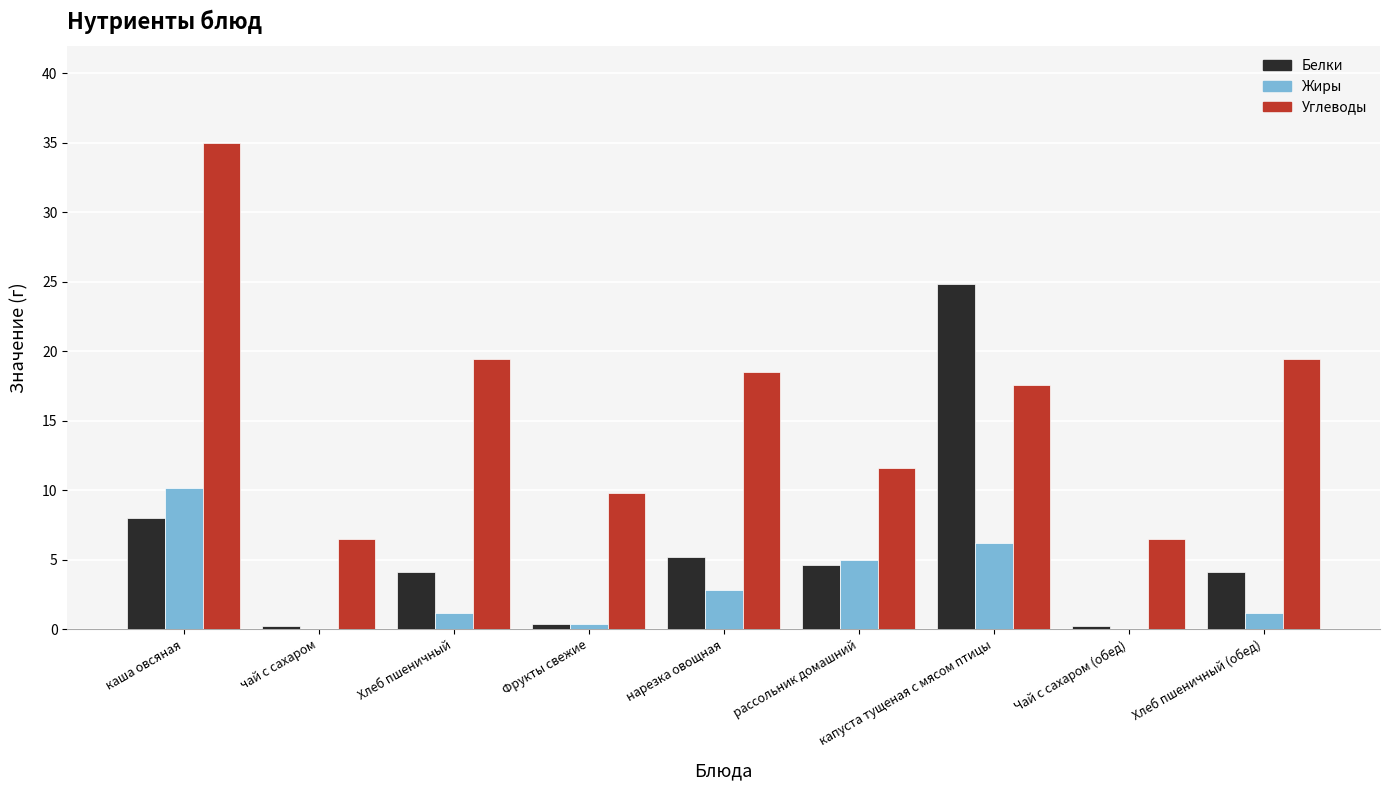

Between нарезка овощная and капуста тущеная с мясом птицы, which series saw the biggest shift?

Белки